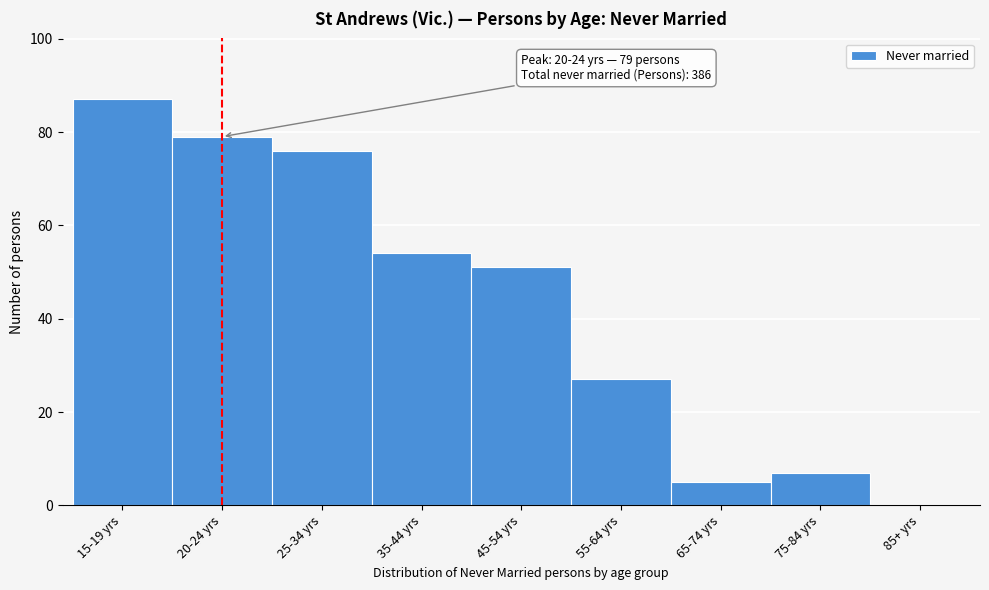

Reading left to right, transcribe all the data shown in this chart.

15-19 yrs=87	20-24 yrs=79	25-34 yrs=76	35-44 yrs=54	45-54 yrs=51	55-64 yrs=27	65-74 yrs=5	75-84 yrs=7	85+ yrs=0